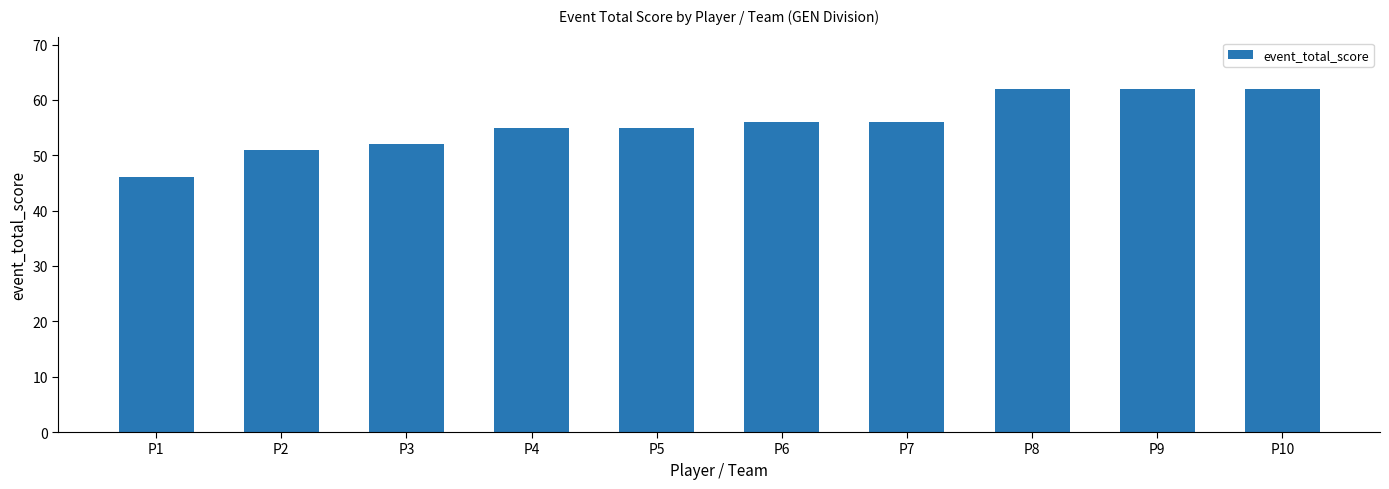

Approximately how many times larger is the value at P1 compared to P9?

0.7